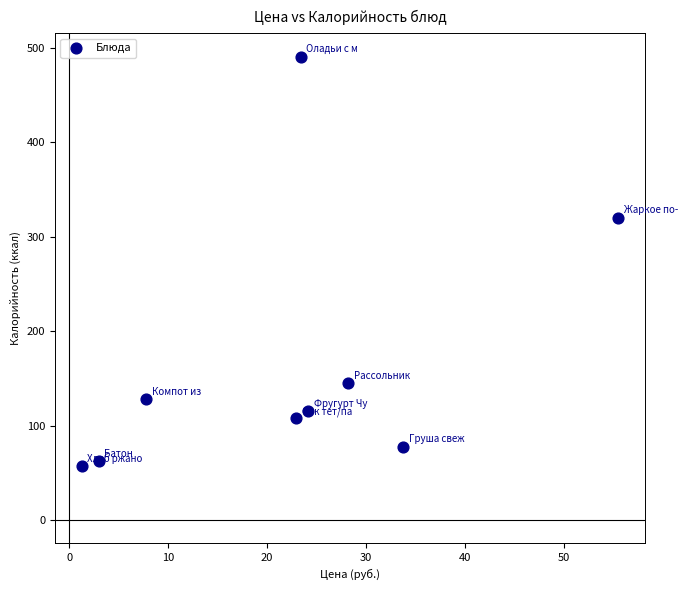

What Y value in the scatter plot is closest to 274?

320.5